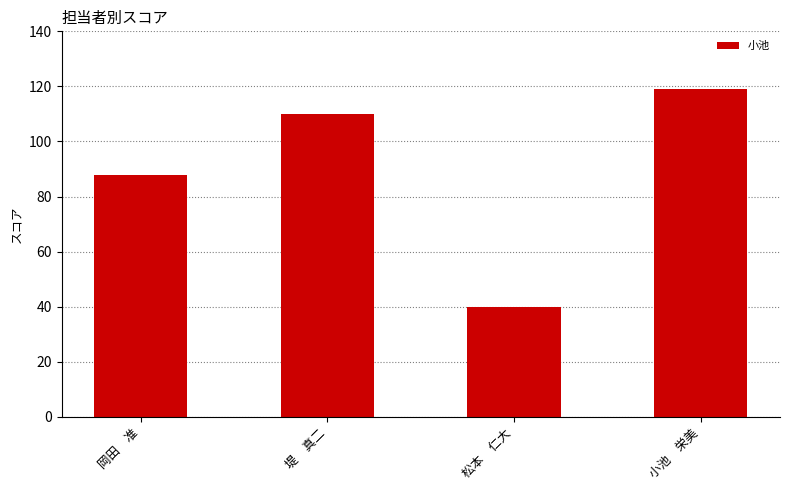

What is the difference between the maximum and minimum values?

79